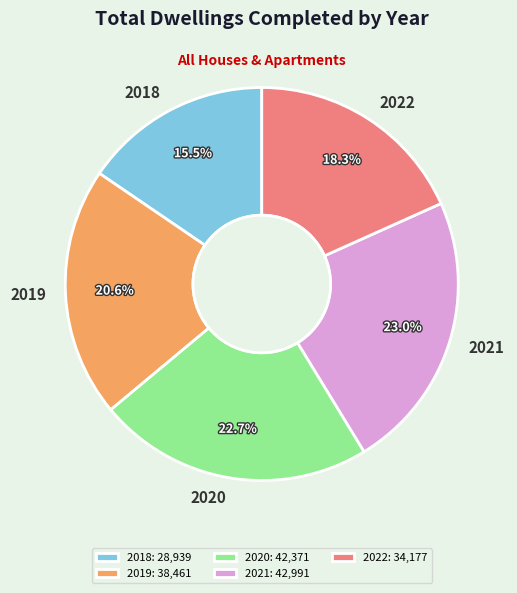

How much of the chart is everything except 2021?

77.0%